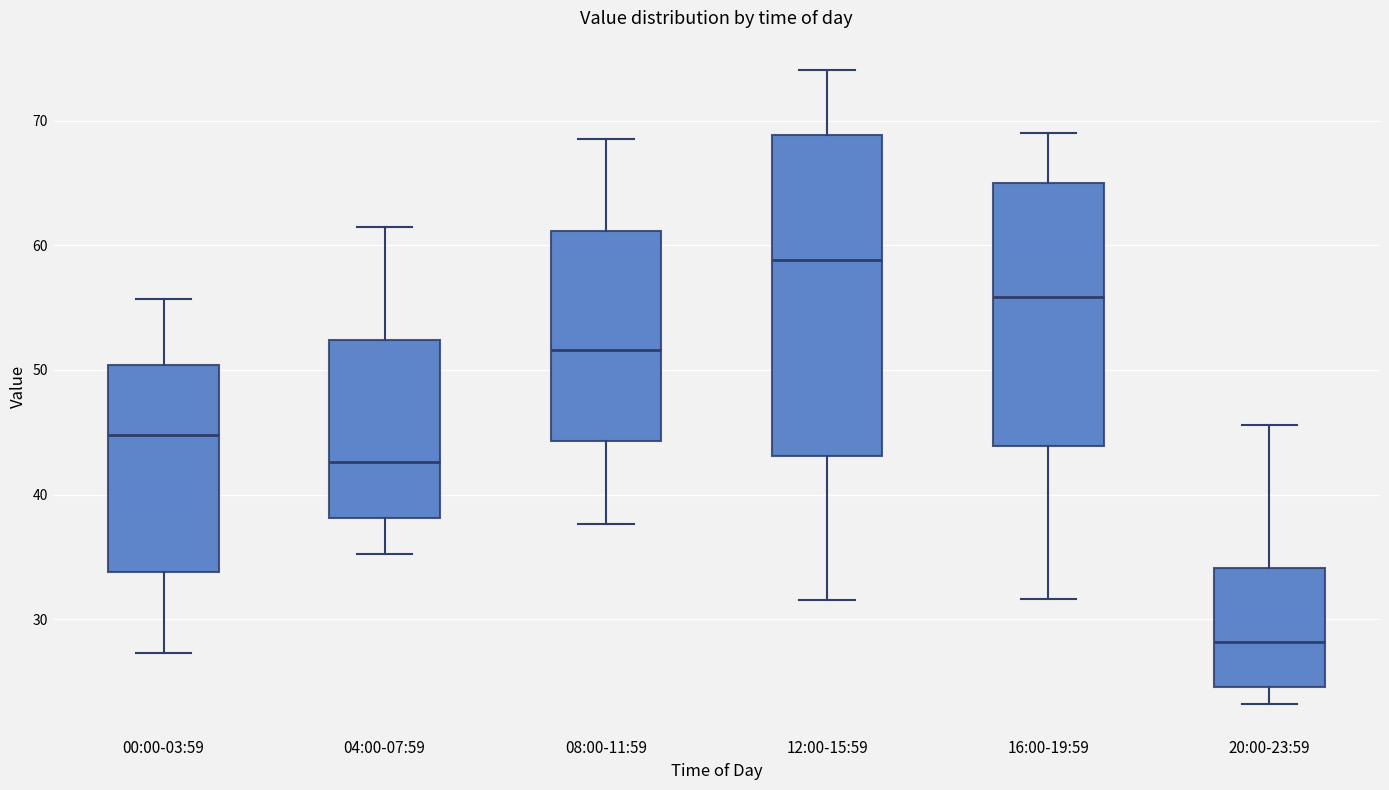

Which box has the highest median line?

12:00-15:59